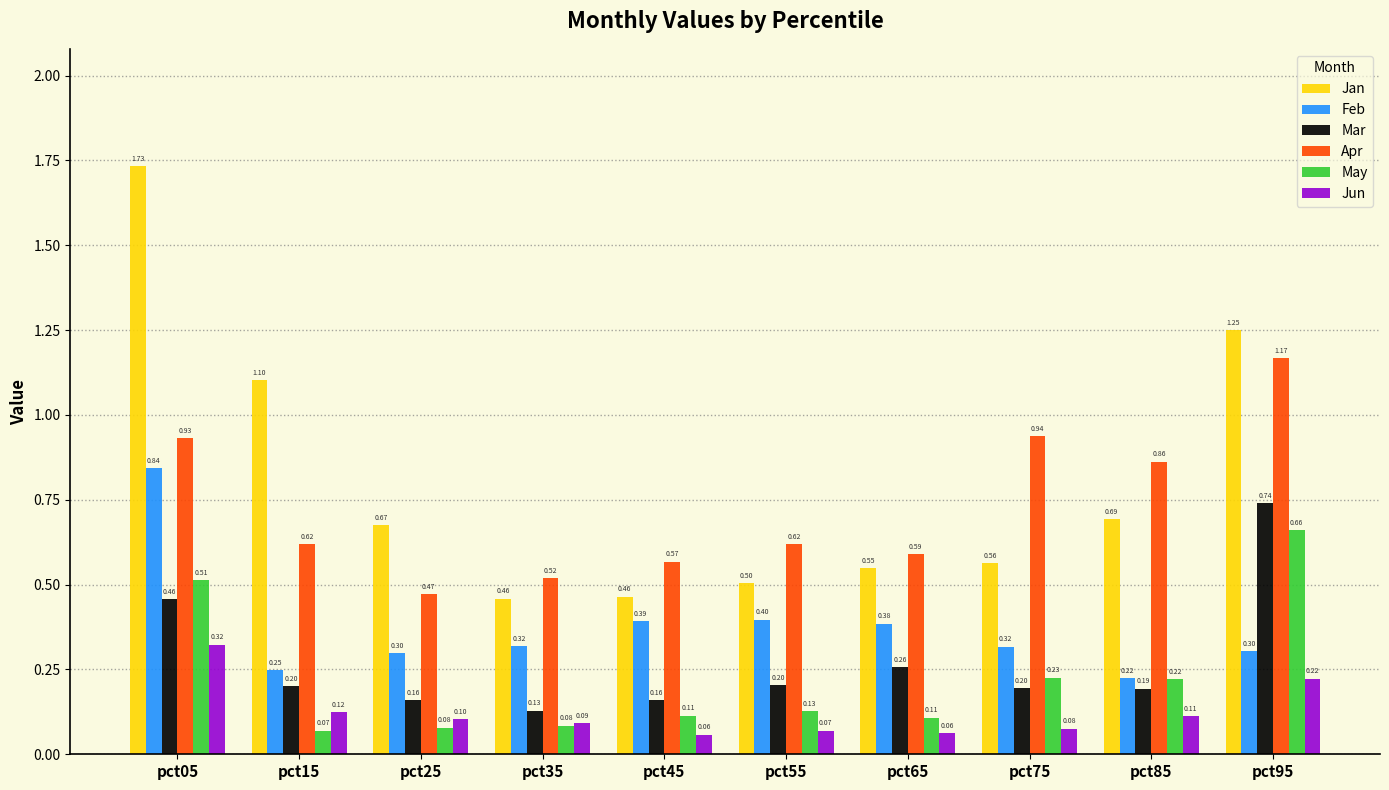

List the series in order of their peak value, lowest first.

Jun, May, Mar, Feb, Apr, Jan